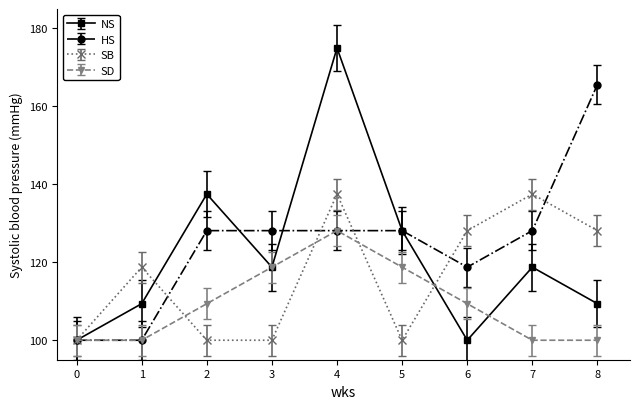

How many data points does each series have?

9